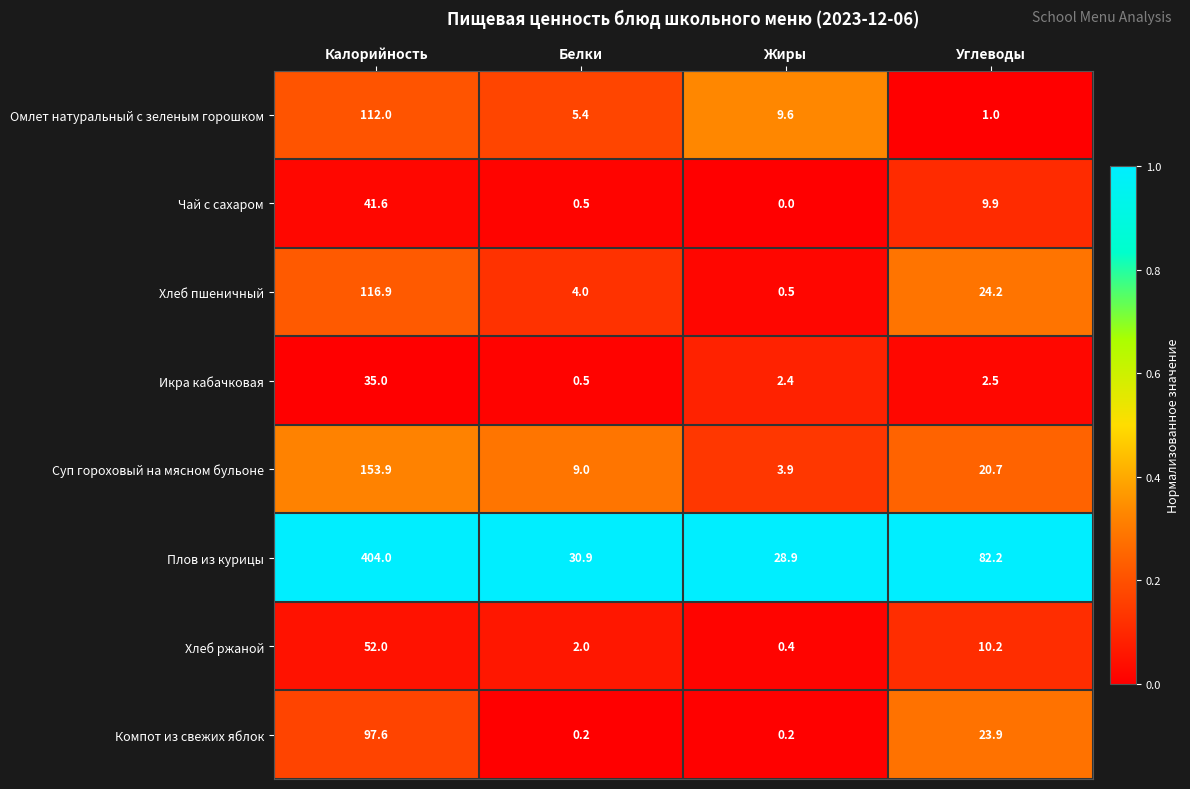

Which series has the largest total across all categories?

Плов из курицы